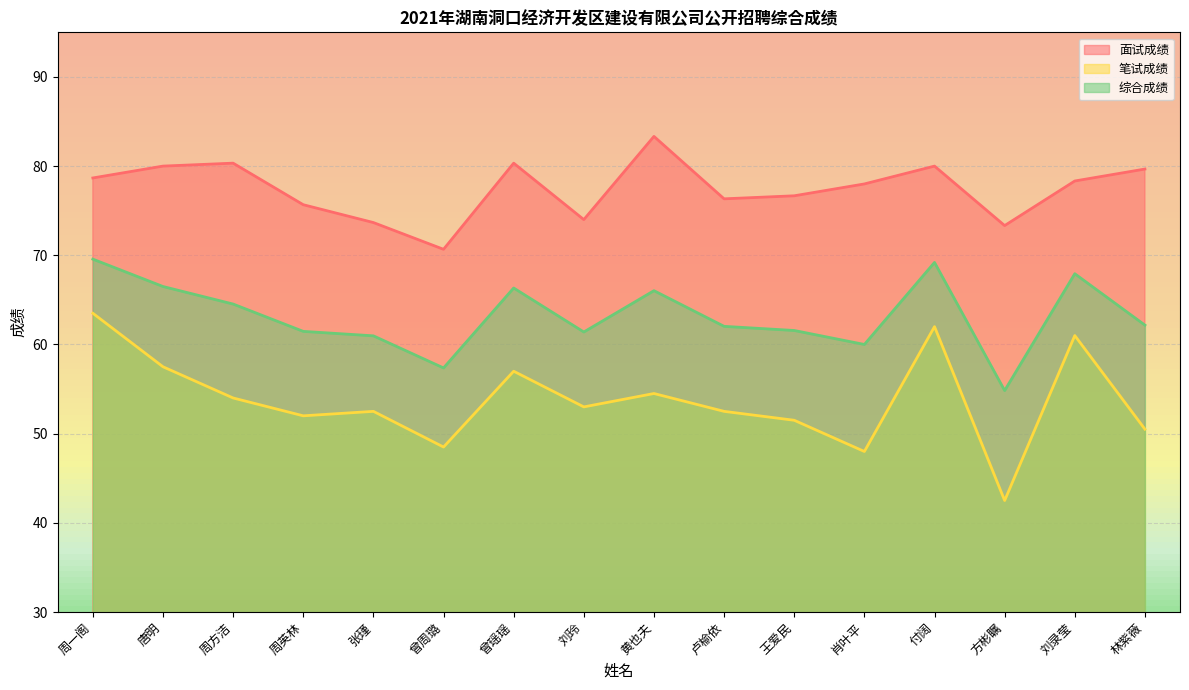

What is the difference between the 综合成绩 values at 付阔 and 张瑾?

8.2